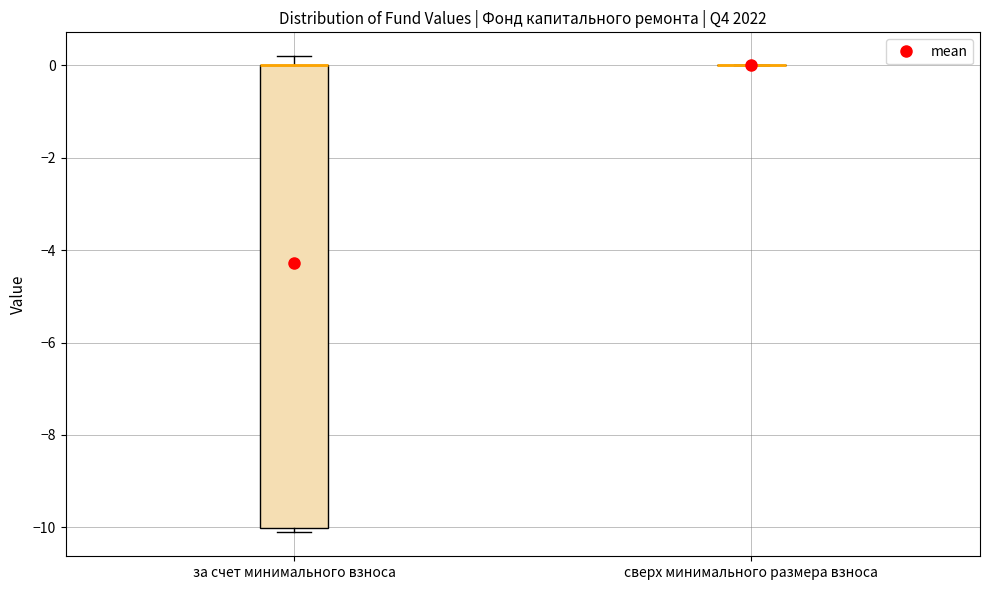

Where is the lower edge of the box for за счет минимального взноса on the y-axis? The values are not printed on the chart, so give them approximately, as read against the axis.

-10.0